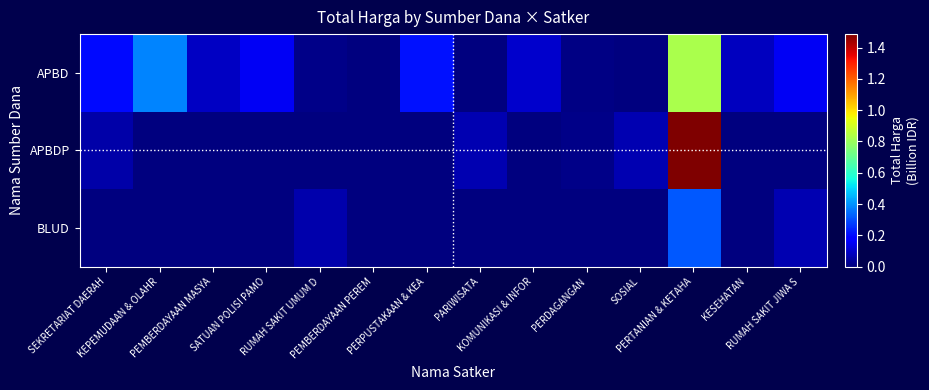

Which series changed the most between PEMBERDAYAAN MASYA and SATUAN POLISI PAMO?

APBD